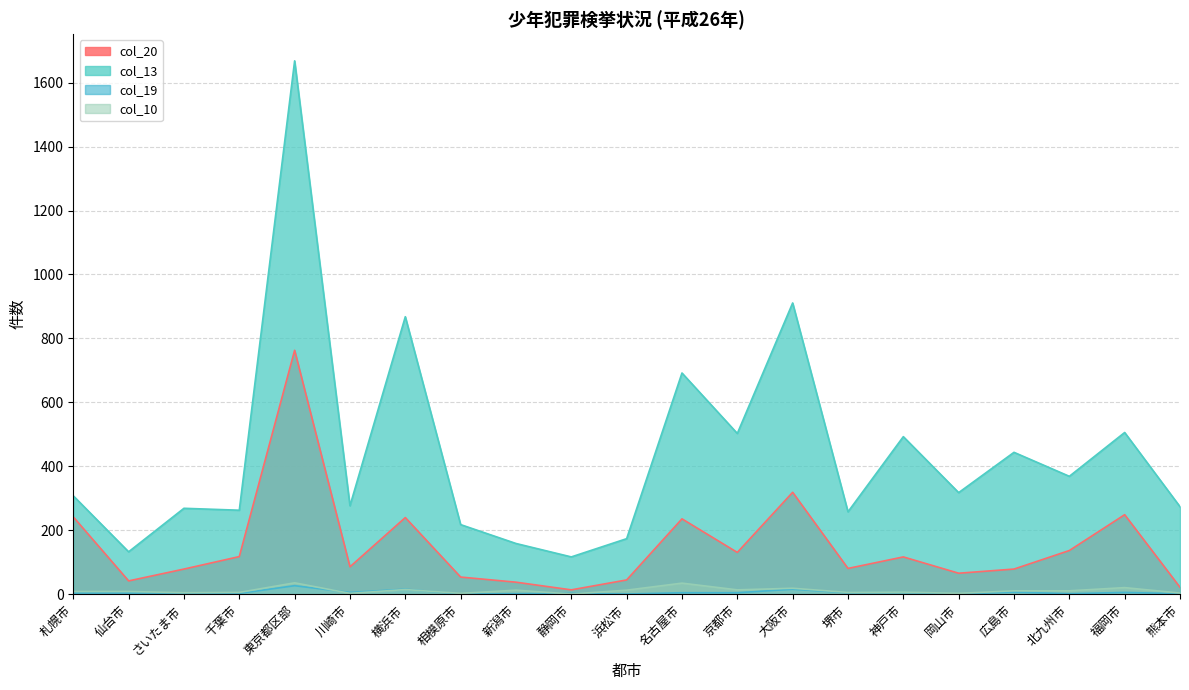

What are all the series names shown in the legend?

col_20, col_13, col_19, col_10